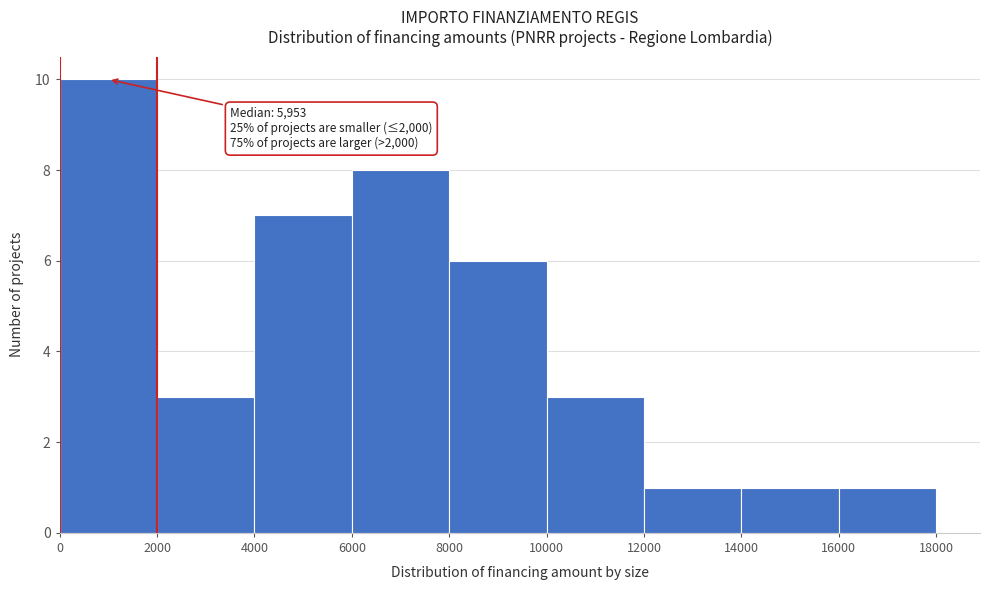

Which range on the x-axis has the tallest bar?

0 to 2000